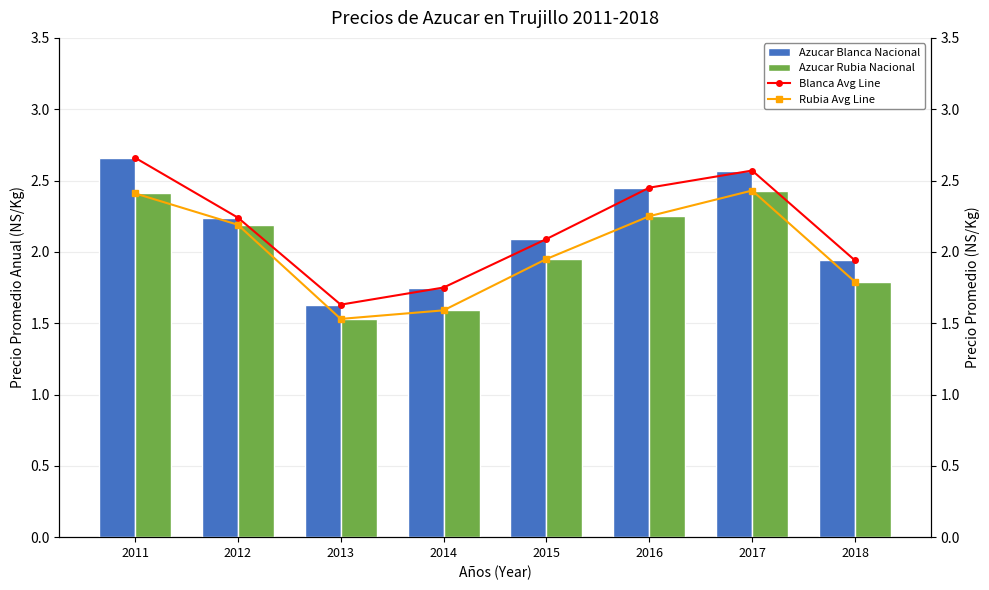

True or false: Azucar Blanca Nacional has a value of 0.6 at 2012.

False